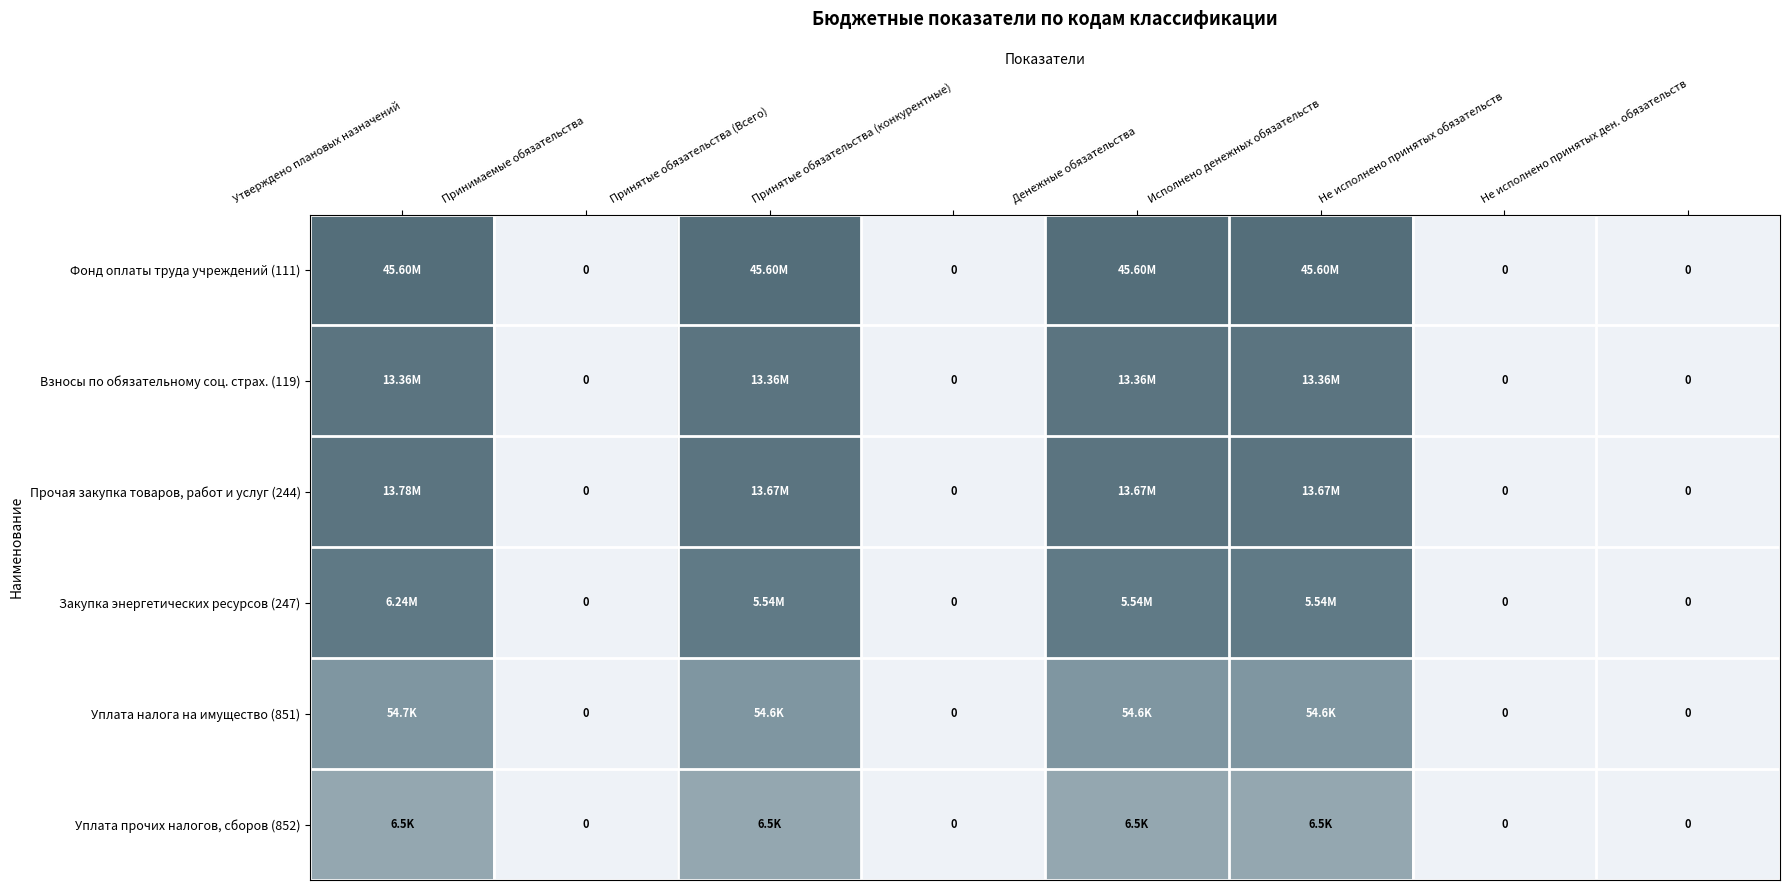

Is it true that Уплата прочих налогов, сборов (852) equals 12.9 at Денежные обязательства?

False